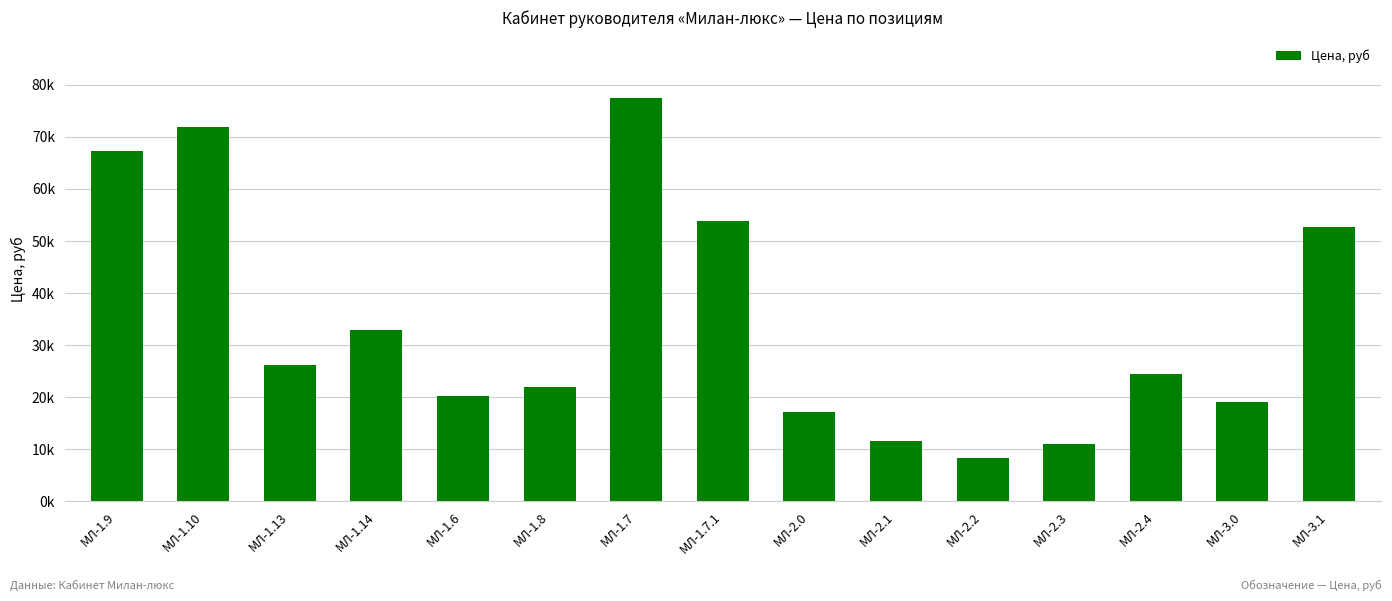

Are the bars horizontal?

No